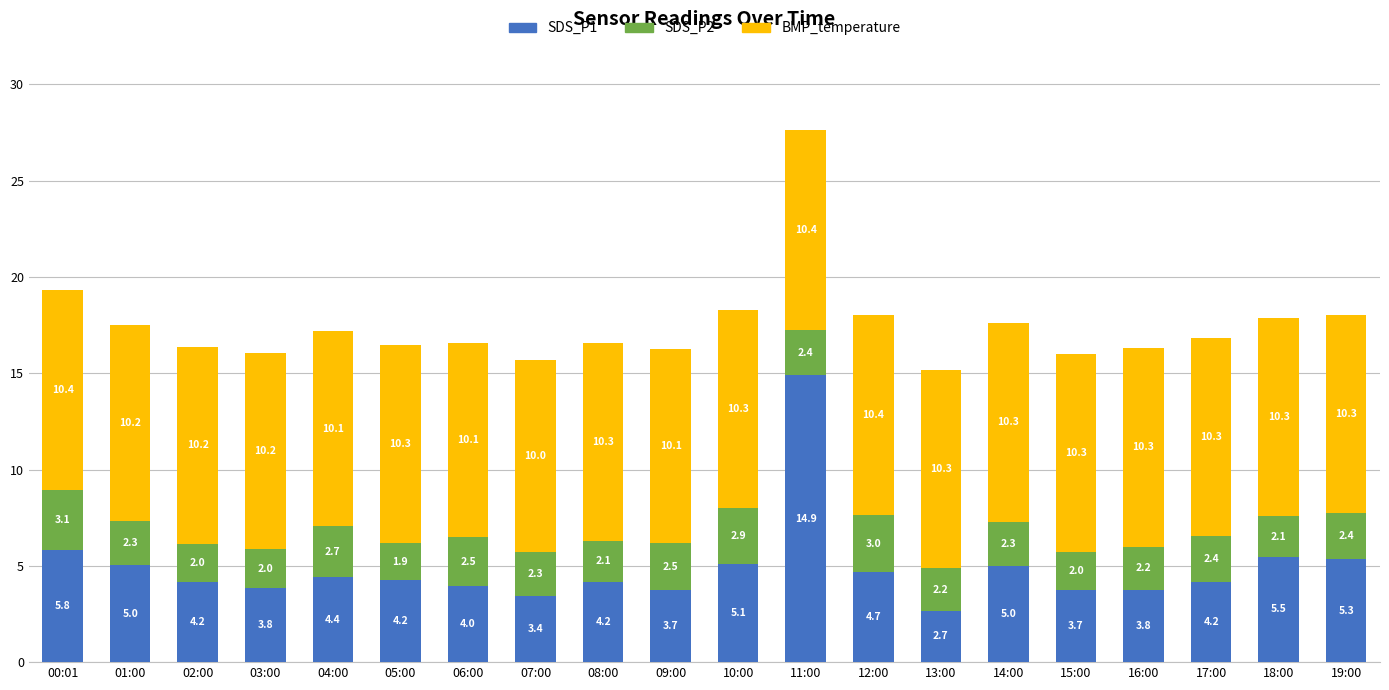

What is the difference between the maximum and minimum values in the SDS_P1 series?

12.2